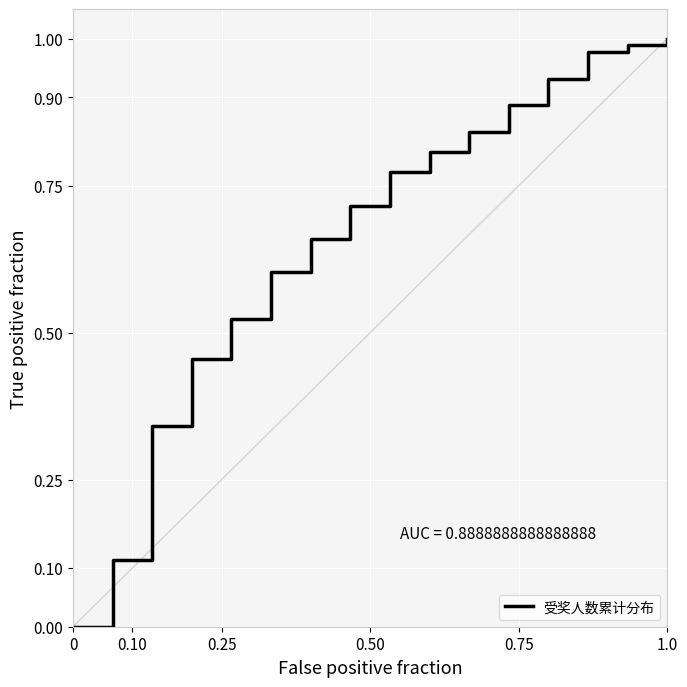

What is the sum of all values?

10.6